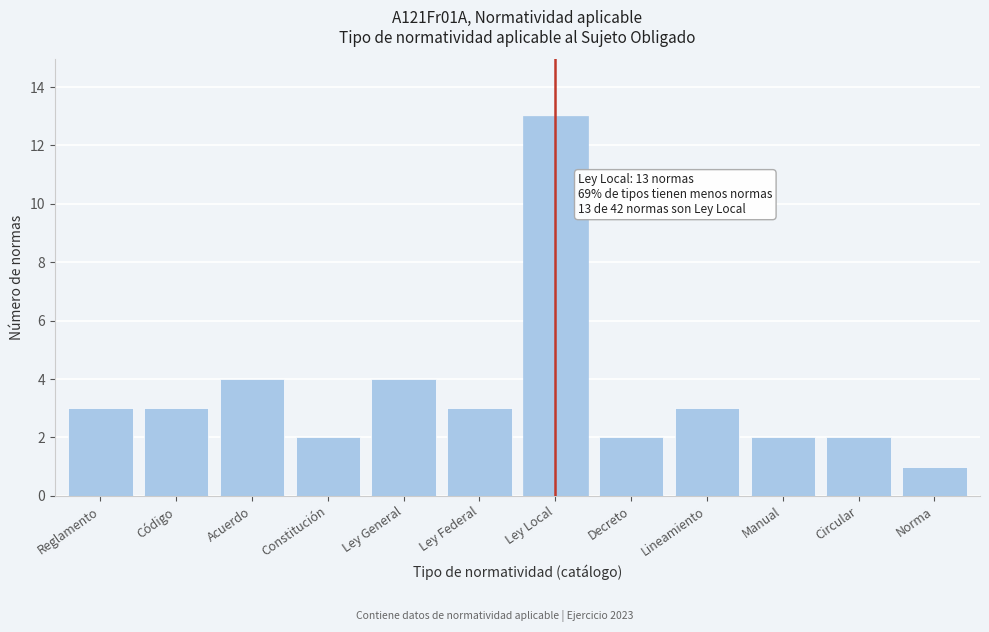

Reading left to right, what are all the values shown in this chart?

3	3	4	2	4	3	13	2	3	2	2	1